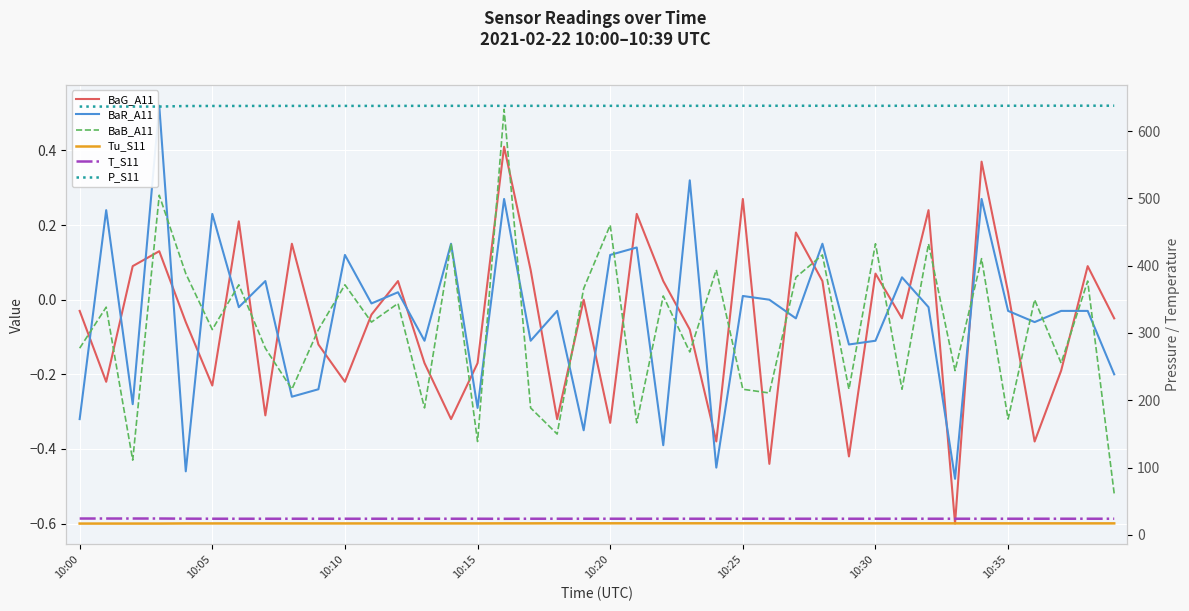

True or false: P_S11 has a value of 915.3 at 27.

False